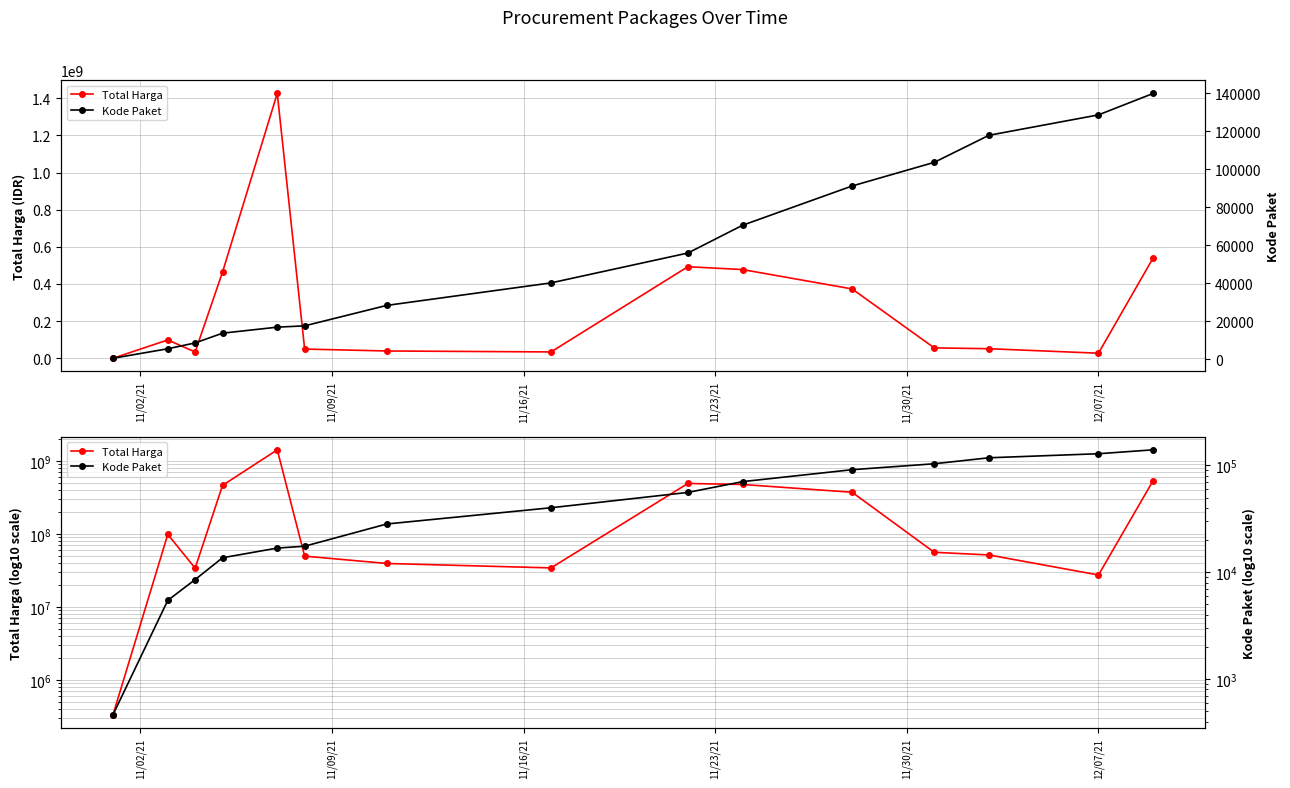

Is this an area chart (filled region under the line)?

No